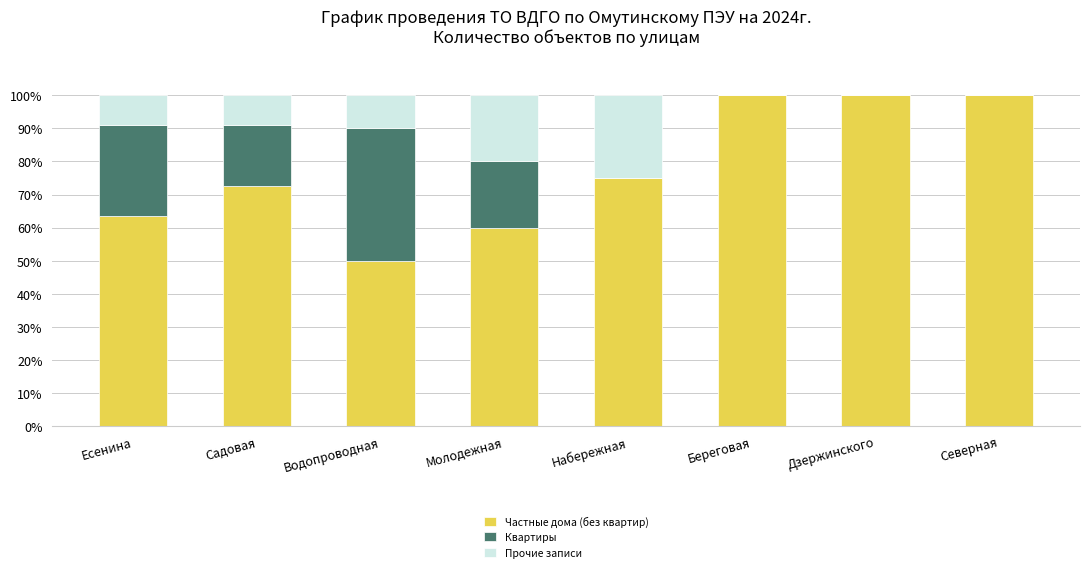

What is the highest value of the Частные дома (без квартир) series?

100.0